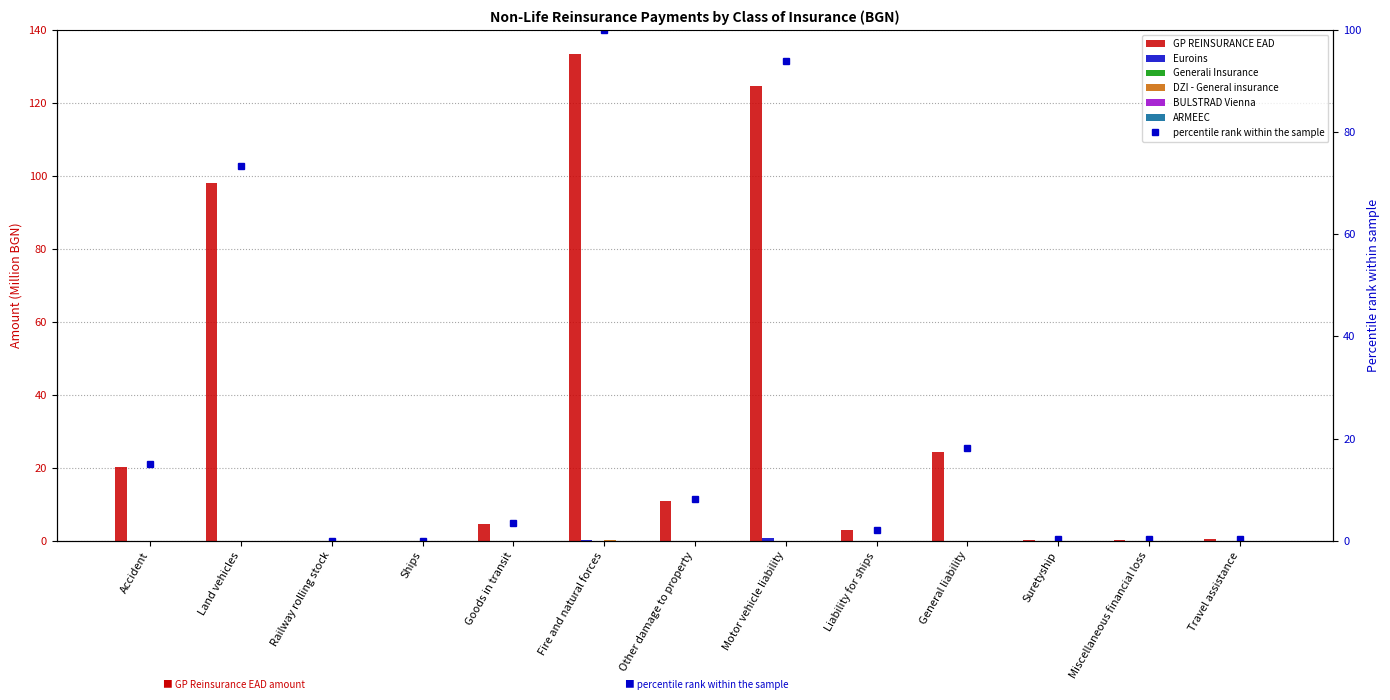

How many categories are shown in the chart?

13